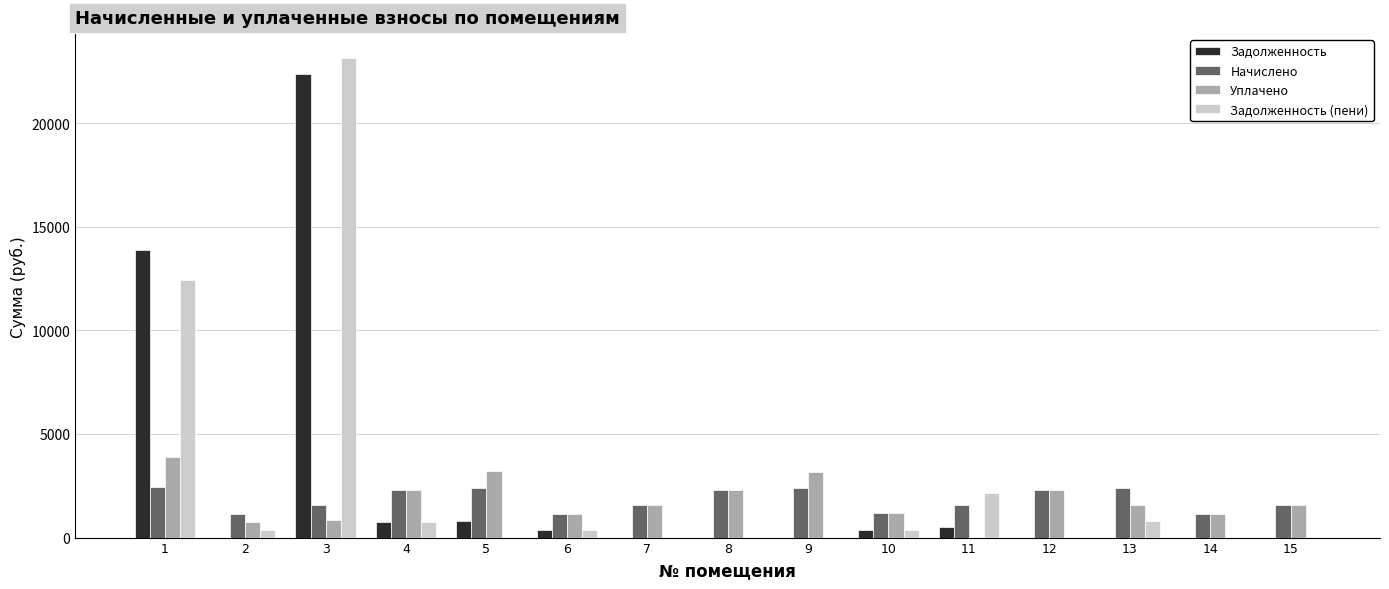

How many categories are shown in the chart?

15